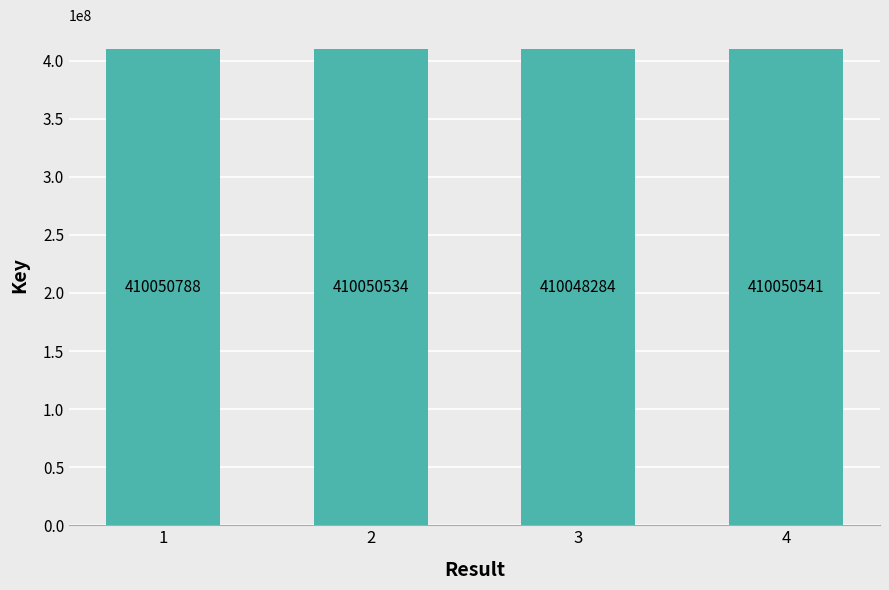

Where does the data first go above 410050541?

1